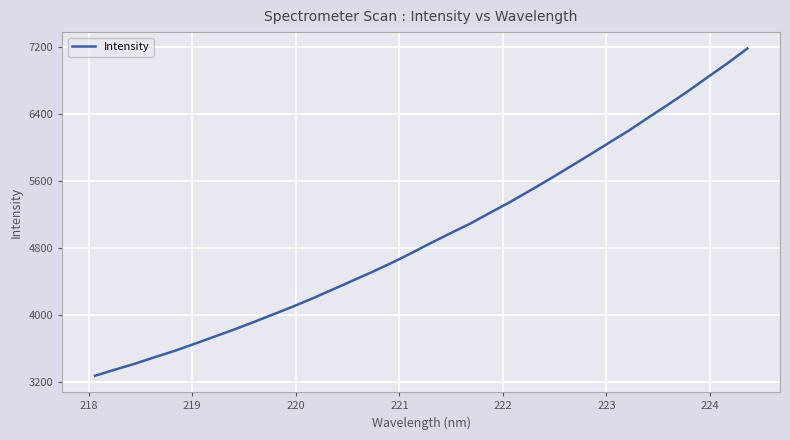

What is the greatest value displayed?

7177.4